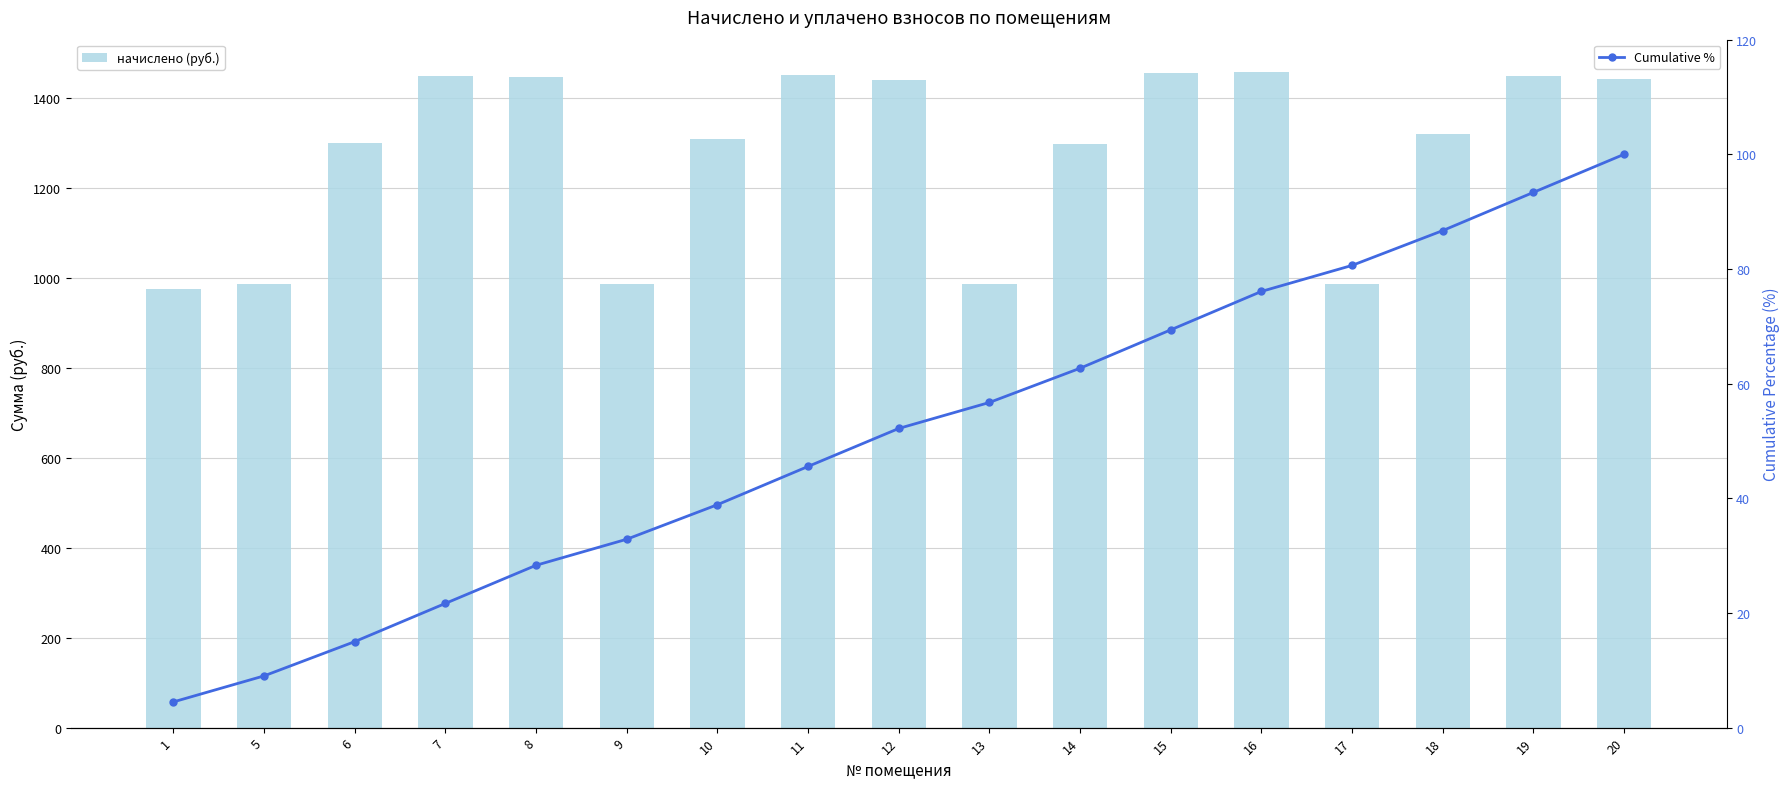

List the labels in order of Cumulative % value, smallest first.

1, 5, 6, 7, 8, 9, 10, 11, 12, 13, 14, 15, 16, 17, 18, 19, 20